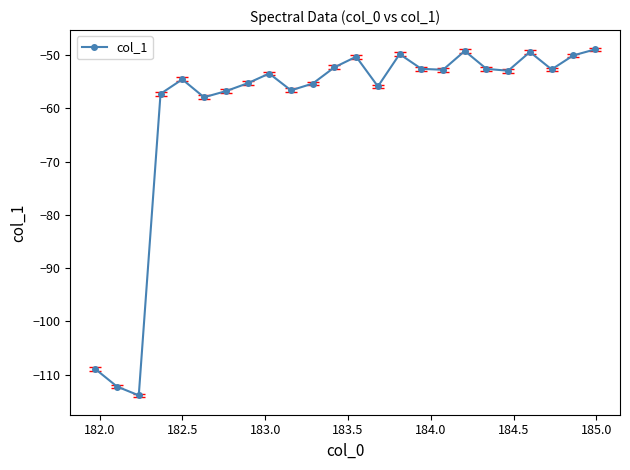

What is the difference between the maximum and minimum values?

65.0